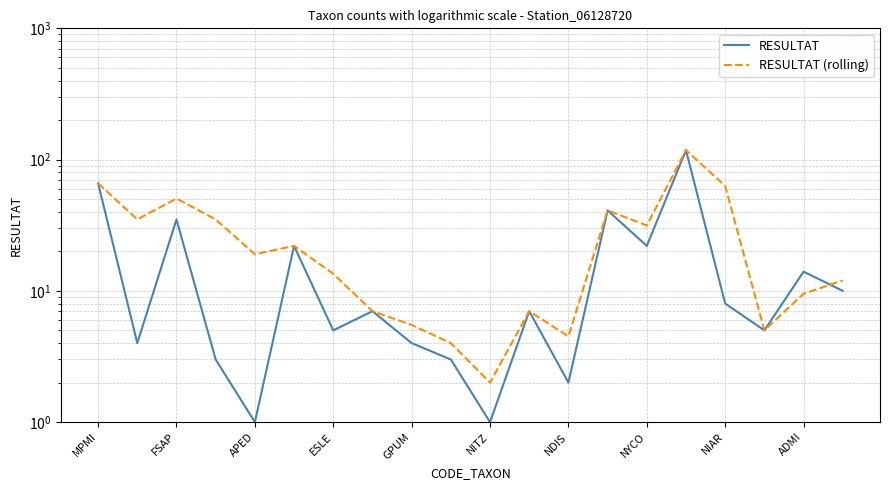

Is this an area chart (filled region under the line)?

No